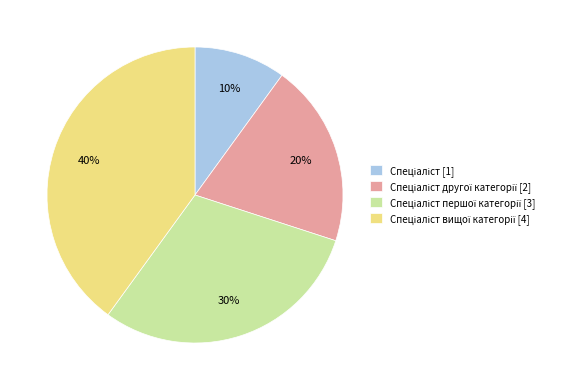

To the nearest percent, what is the difference between the largest and smallest slice percentages?

30%